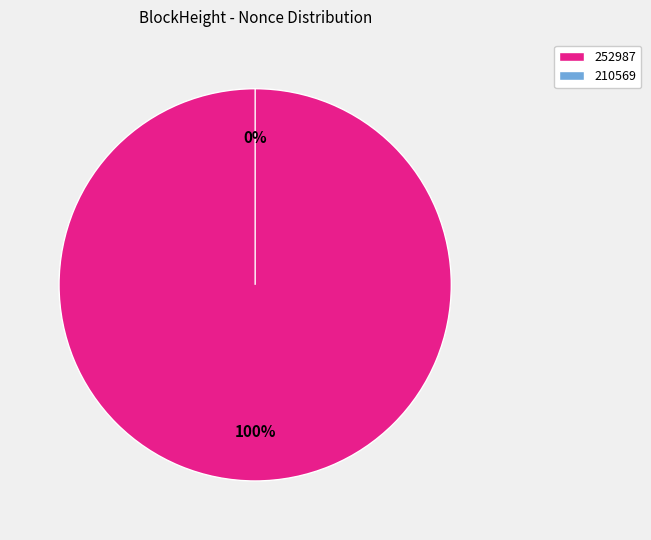

What percentage is the 252987 slice, to the nearest percent?

100%